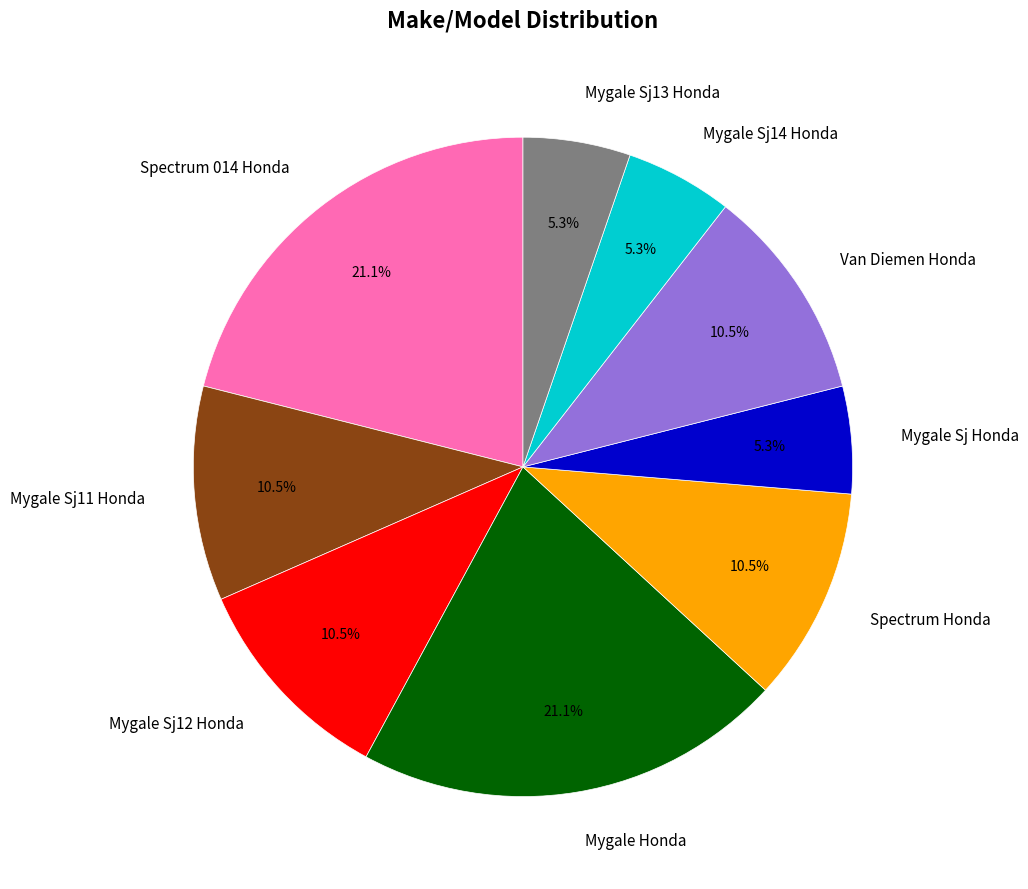

Does Mygale Sj14 Honda represent more than half of the total?

No